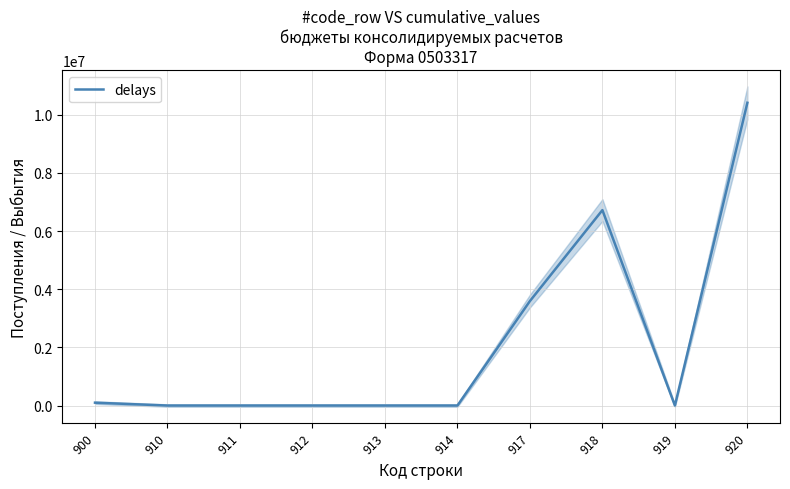

How many points are lower than both their immediate neighbors (excluding endpoints)?

1